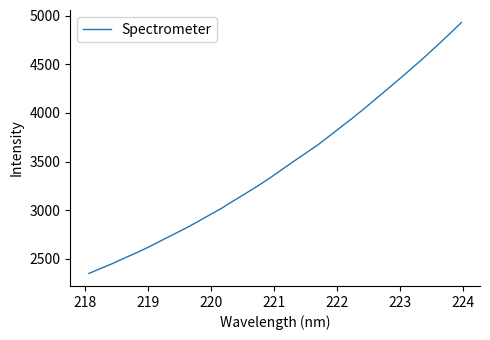

What is the minimum value shown in the chart?

2349.9